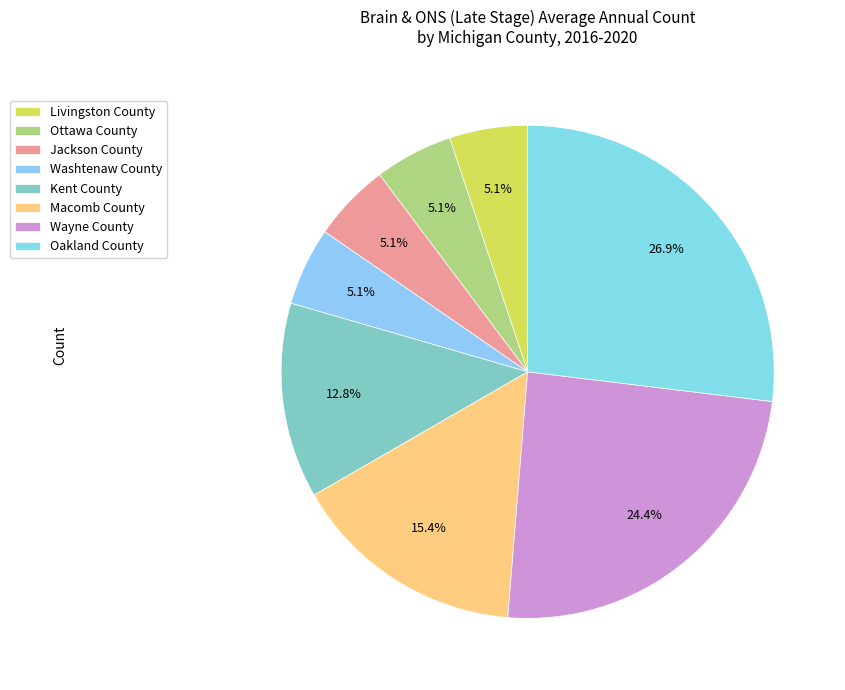

Does Jackson County represent more than half of the total?

No